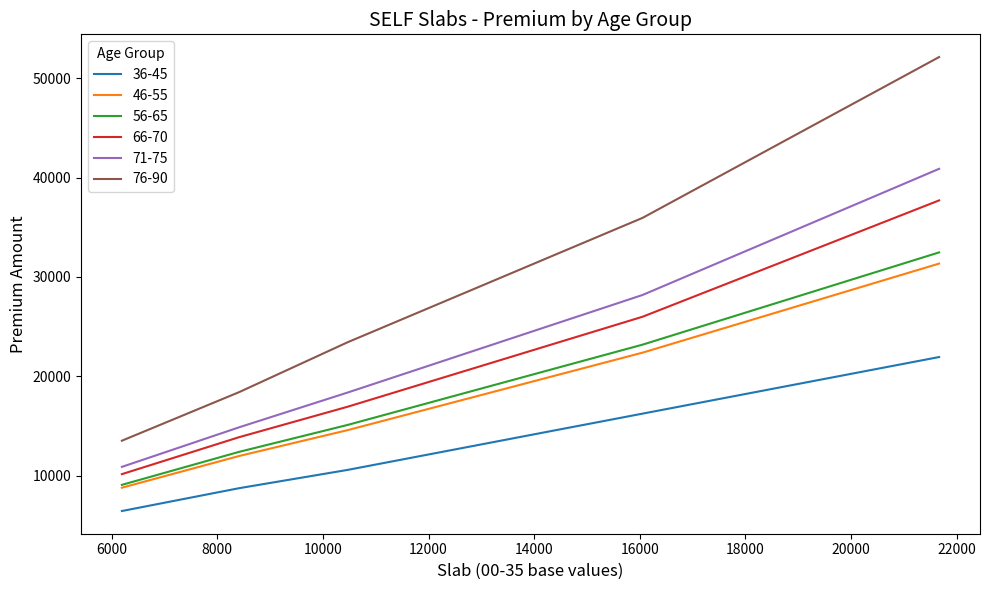

What is the minimum value shown in the chart?

6470